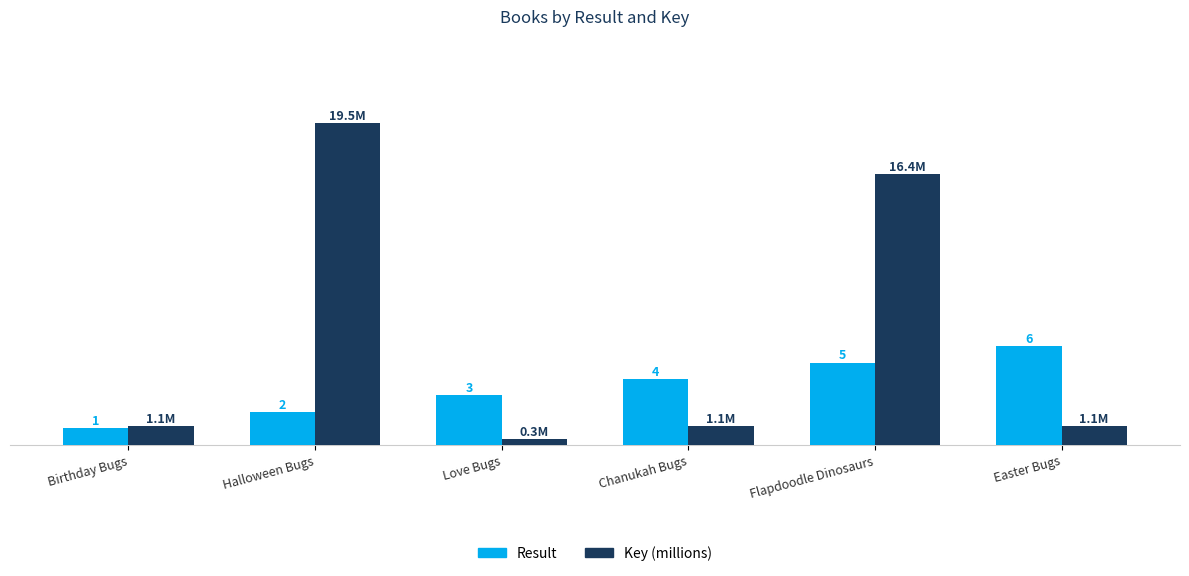

Which series has the widest spread of values?

Key (millions)